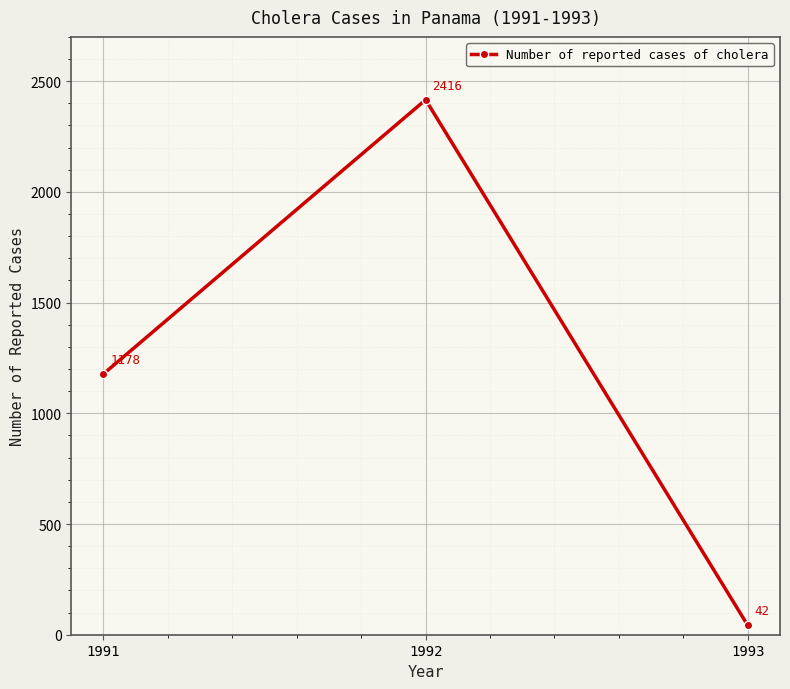

What is the change in value from 1992 to 1993?

-2374